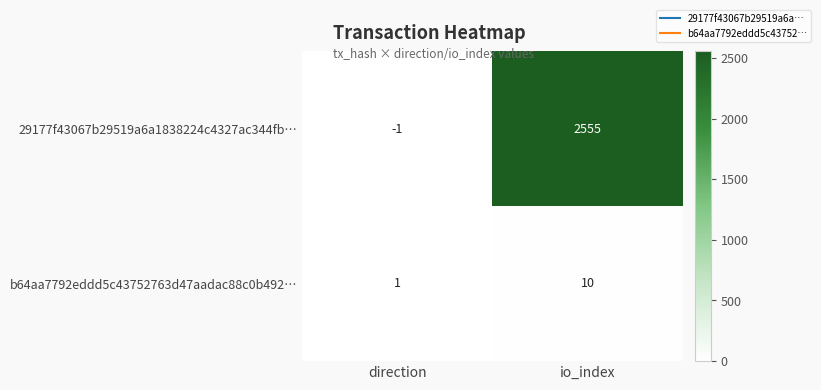

What is the maximum value shown in the chart?

2555